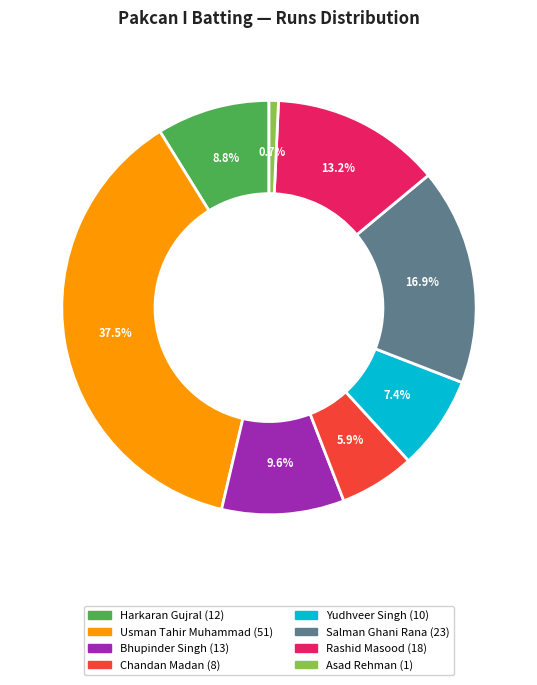

Is there a majority slice in this chart?

No